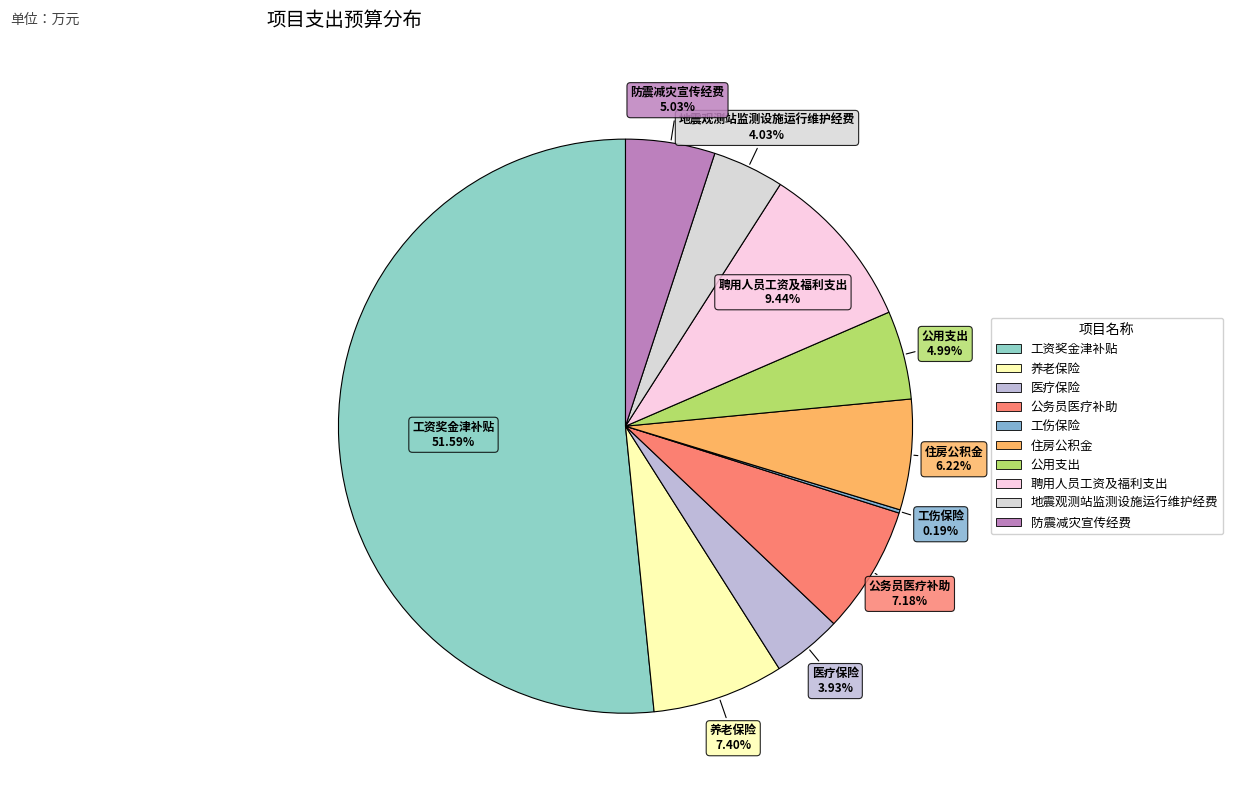

What percentage is NOT represented by 地震观测站监测设施运行维护经费?

96.0%